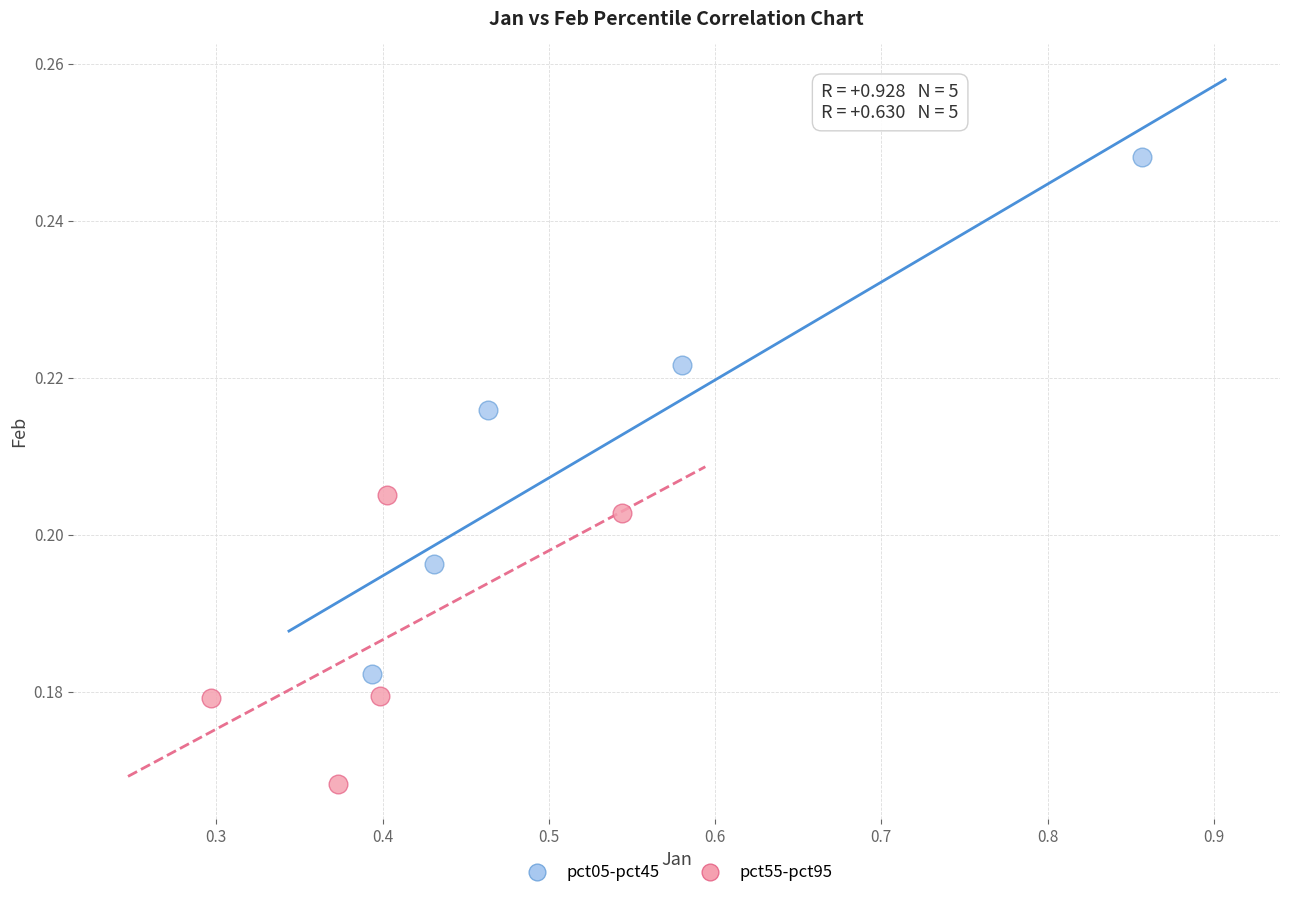

Which series has the widest spread of Y values?

pct05-pct45